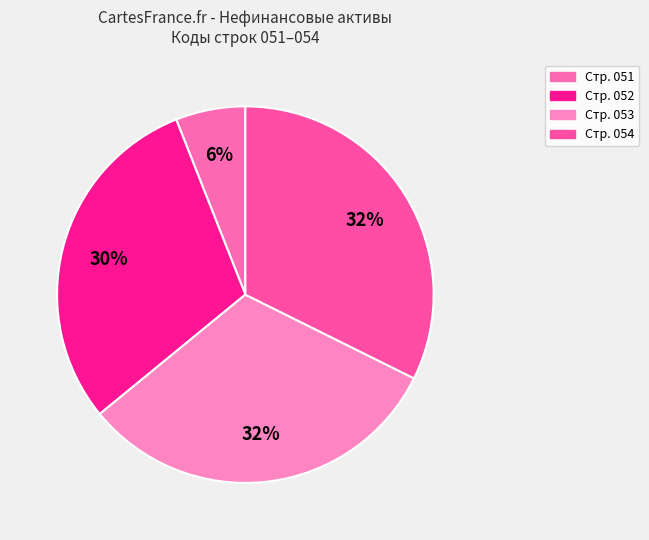

How many segments does this pie chart have?

4